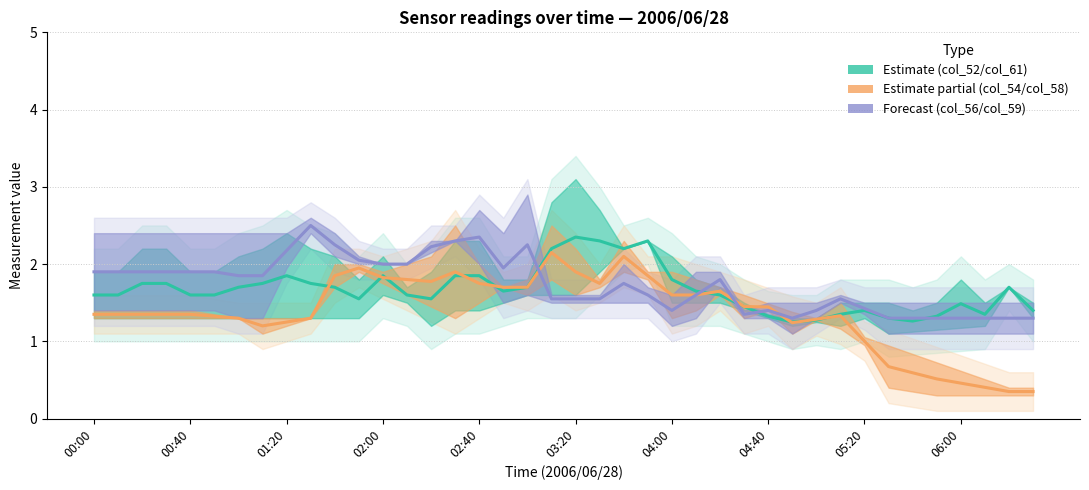

True or false: Estimate (col_52/col_61) has a value of 1.6 at 11.

True